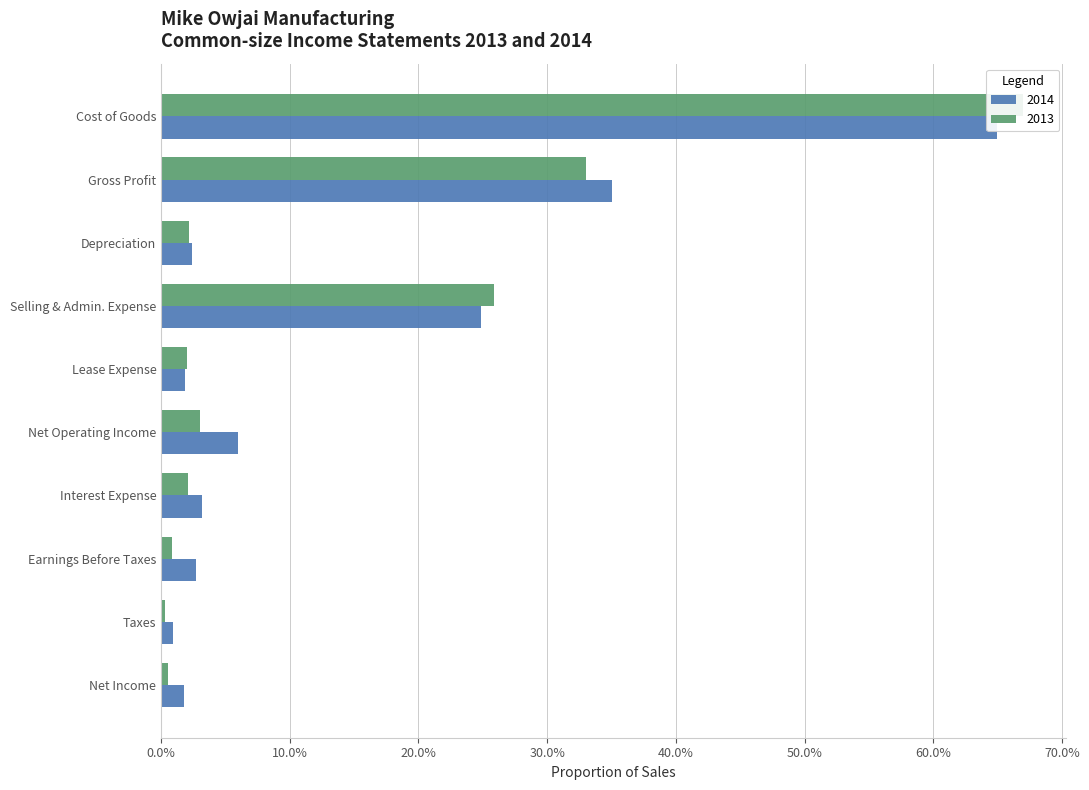

Between Taxes and Lease Expense, which is larger?

Lease Expense